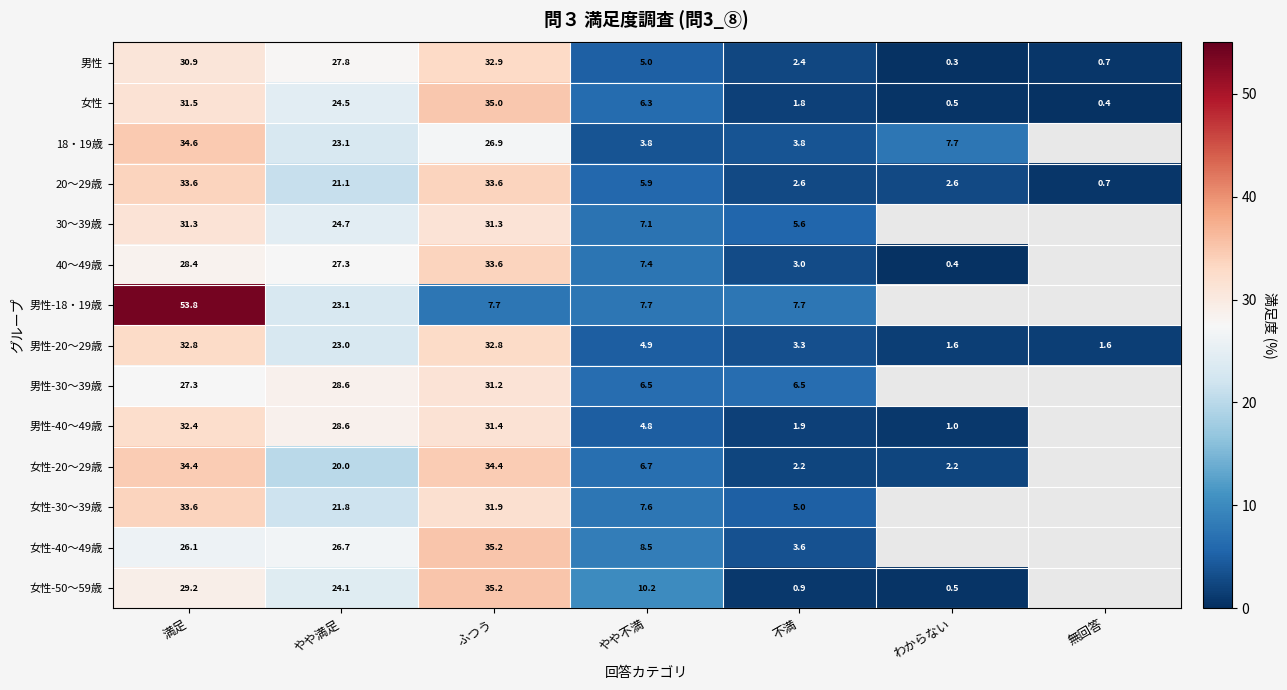

Count the number of categories in the chart.

7